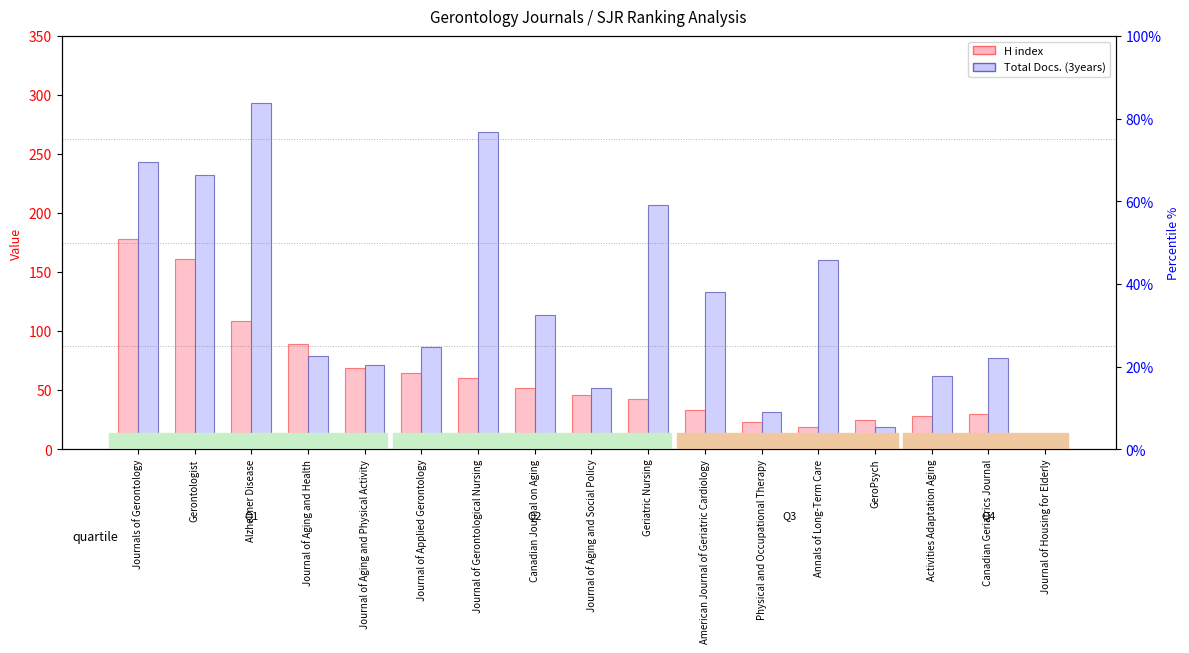

How many bars are there in total?

34